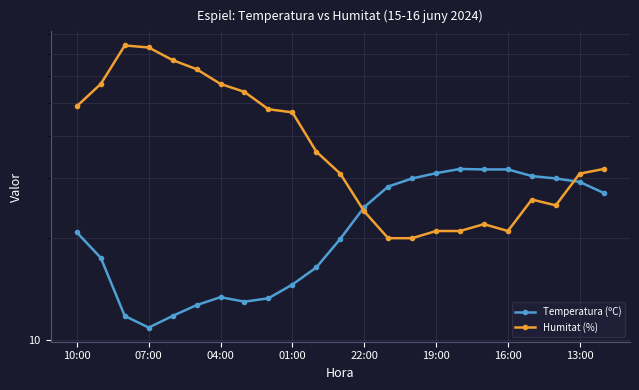

Which has a higher value, 10 or 22:00?

10